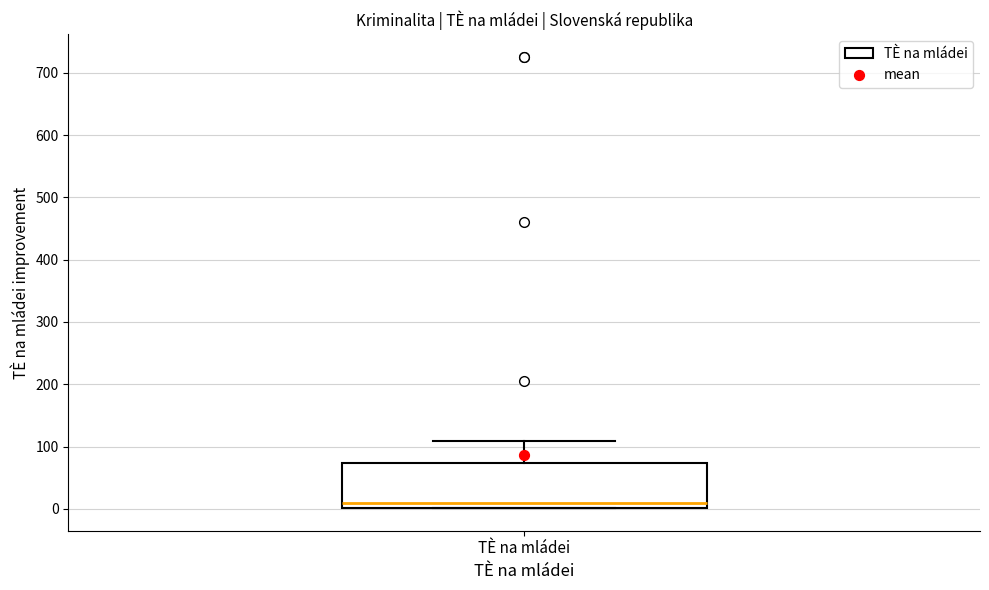

Read this box plot against the y-axis: the position of the median line, the range covered by the box, and the ends of both whiskers. The values are not printed on the chart, so give them approximately, as read against the axis.

median 10, box 0 to 70, whiskers 0 to 110